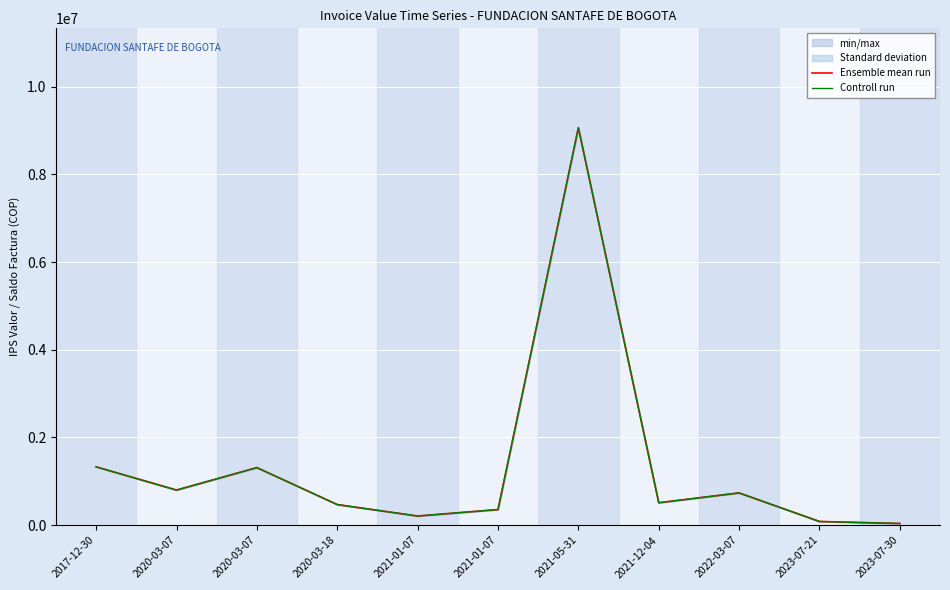

Where is the first local maximum for Controll run?

2020-03-07